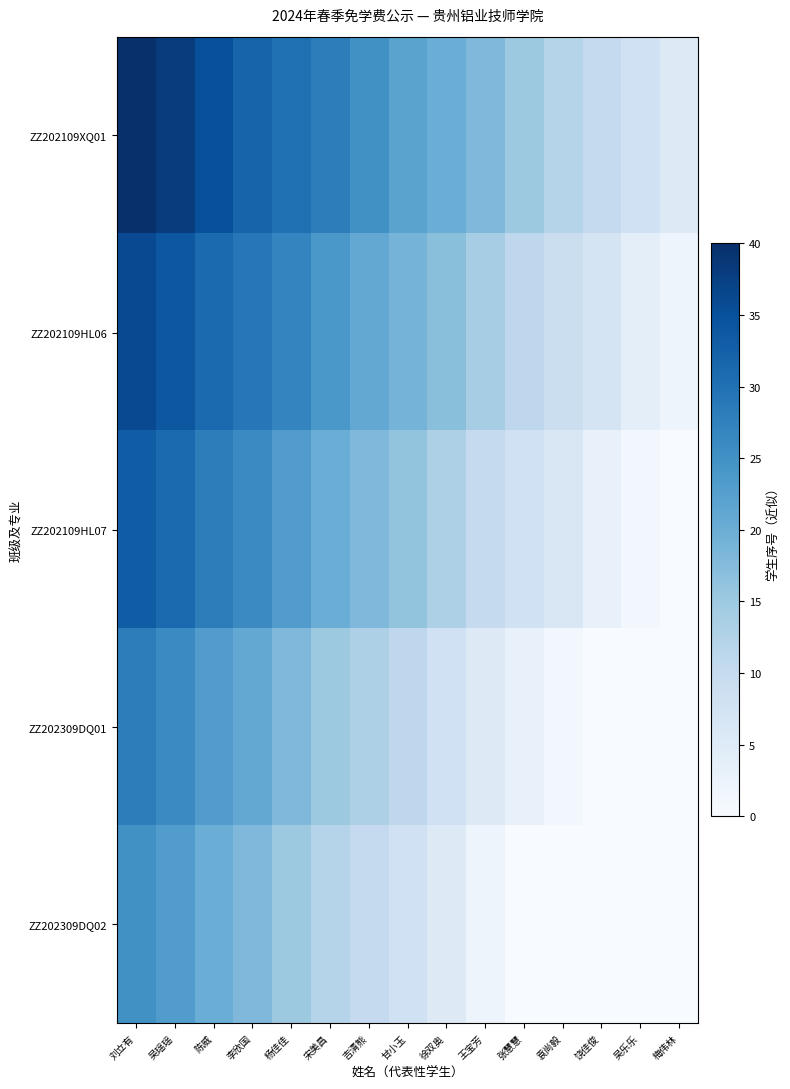

Which has a higher value, 杨佳佳 or 吴乐乐?

杨佳佳